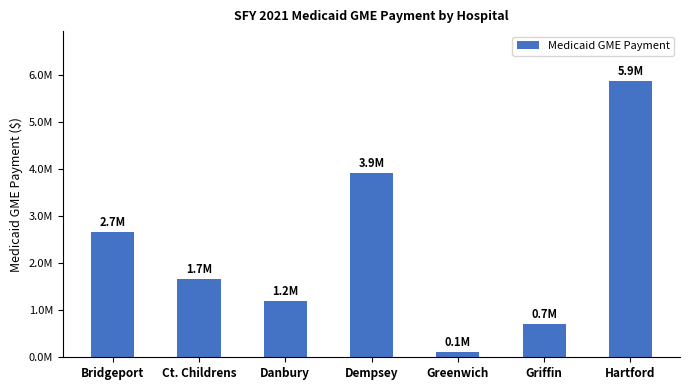

What is the maximum value shown in the chart?

5867682